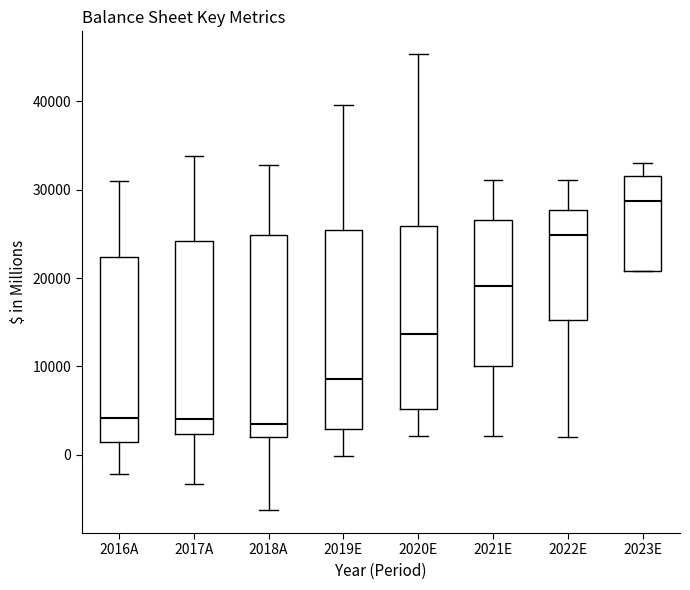

Reading left to right, transcribe this box plot: for each box, give where its median line is, the range the box spans, and where its two whiskers end, as read against the y-axis. The values are not printed on the chart, so give them approximately, as read against the axis.

2016A: median 4000, box 1000 to 22000, whiskers -2000 to 31000
2017A: median 4000, box 2000 to 24000, whiskers -3000 to 34000
2018A: median 4000, box 2000 to 25000, whiskers -6000 to 33000
2019E: median 9000, box 3000 to 25000, whiskers 0 to 40000
2020E: median 14000, box 5000 to 26000, whiskers 2000 to 45000
2021E: median 19000, box 10000 to 27000, whiskers 2000 to 31000
2022E: median 25000, box 15000 to 28000, whiskers 2000 to 31000
2023E: median 29000, box 21000 to 32000, whiskers 21000 to 33000